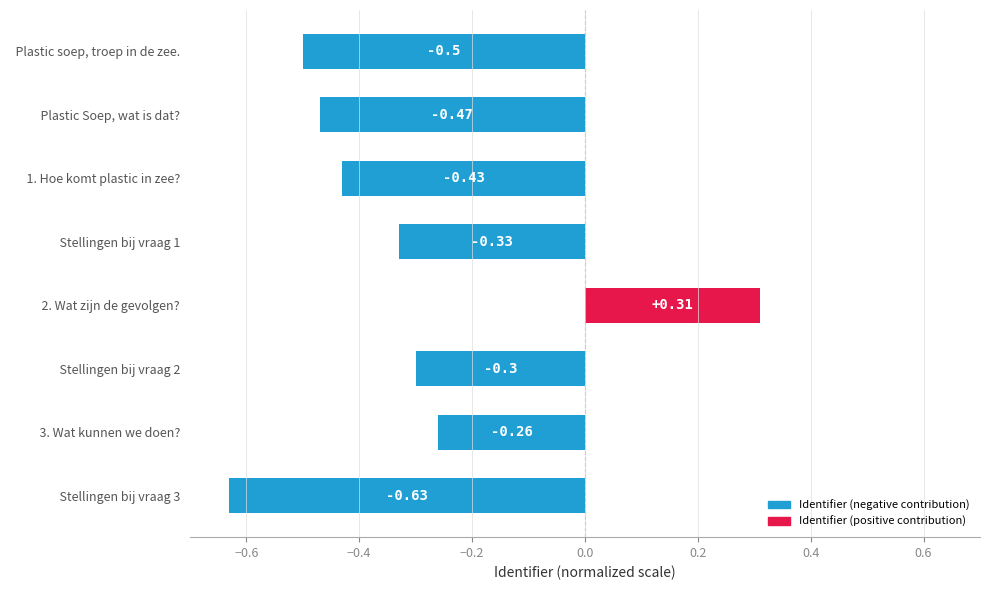

What is the label of the 7th bar from the bottom?

  Plastic Soep, wat is dat?